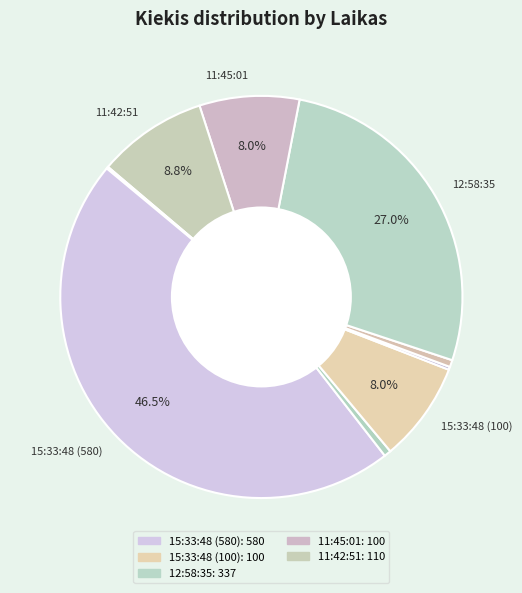

Which category has the biggest portion of the pie?

15:33:48 (580)